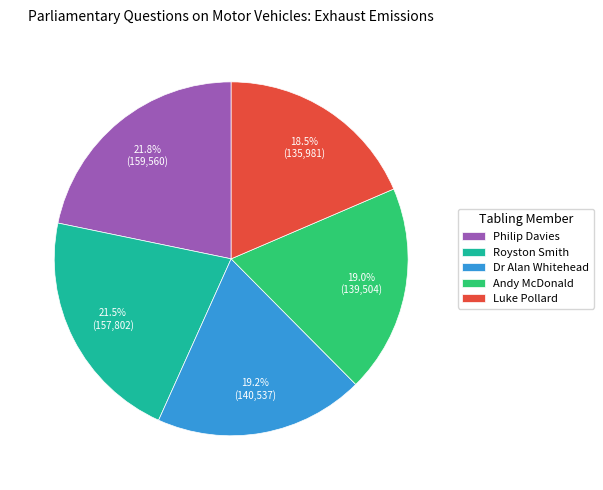

What is the ratio of the value at Andy McDonald to the value at Royston Smith?

0.9